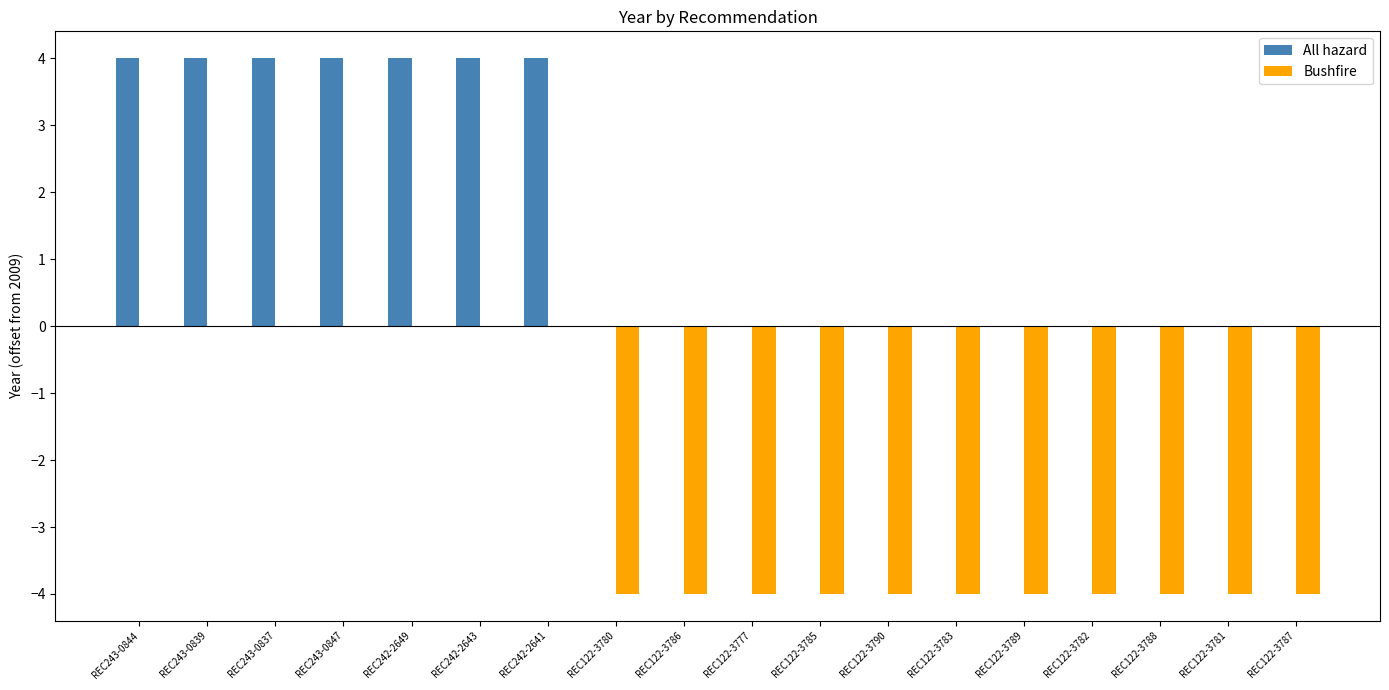

Are the bars horizontal?

No